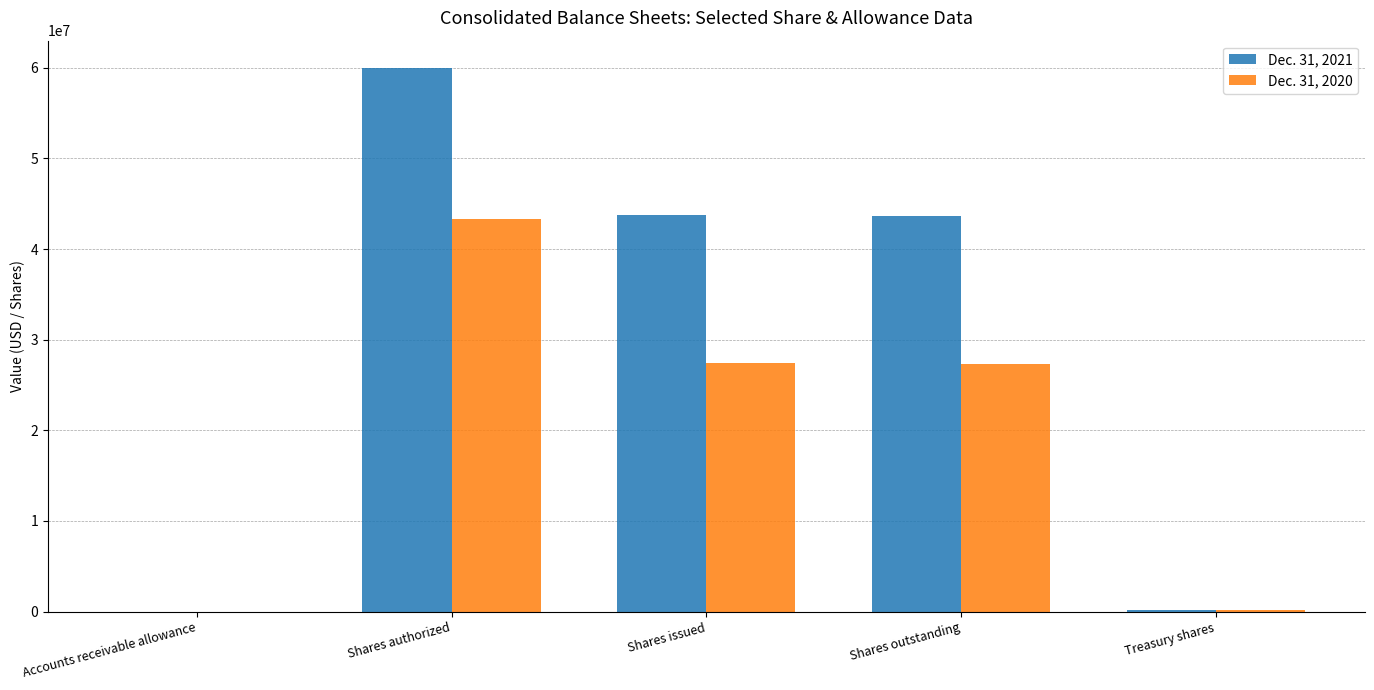

Is it true that Dec. 31, 2021 equals 43696723 at Shares outstanding?

True